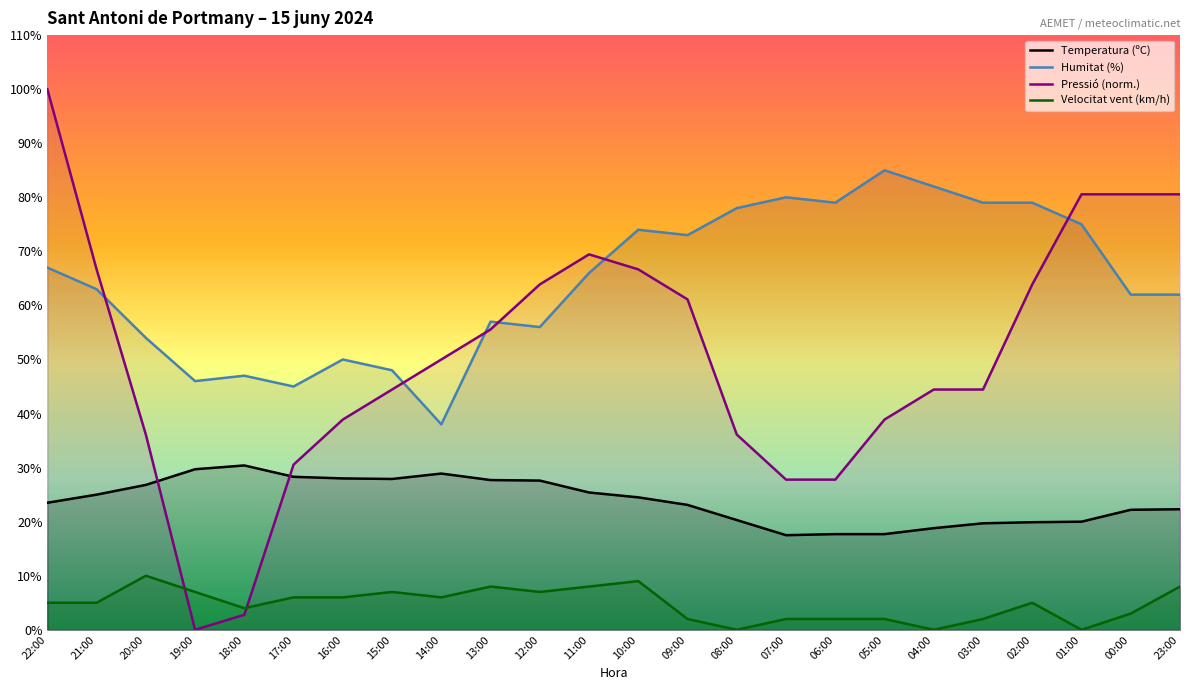

Reading right to left, extract all data points from this chart.

Temperatura (ºC): 22.3	22.2	20.0	19.9	19.7	18.8	17.7	17.7	17.5	20.3	23.1	24.5	25.4	27.6	27.7	28.9	27.9	28.0	28.3	30.4	29.7	26.8	25.0	23.5
Humitat (%): 62.0	62.0	75.0	79.0	79.0	82.0	85.0	79.0	80.0	78.0	73.0	74.0	66.0	56.0	57.0	38.0	48.0	50.0	45.0	47.0	46.0	54.0	63.0	67.0
Pressió (norm.): 80.6	80.6	80.6	63.9	44.4	44.4	38.9	27.8	27.8	36.1	61.1	66.7	69.4	63.9	55.6	50.0	44.4	38.9	30.6	2.8	0.0	36.1	66.7	100.0
Velocitat vent (km/h): 8.0	3.0	0.0	5.0	2.0	0.0	2.0	2.0	2.0	0.0	2.0	9.0	8.0	7.0	8.0	6.0	7.0	6.0	6.0	4.0	7.0	10.0	5.0	5.0